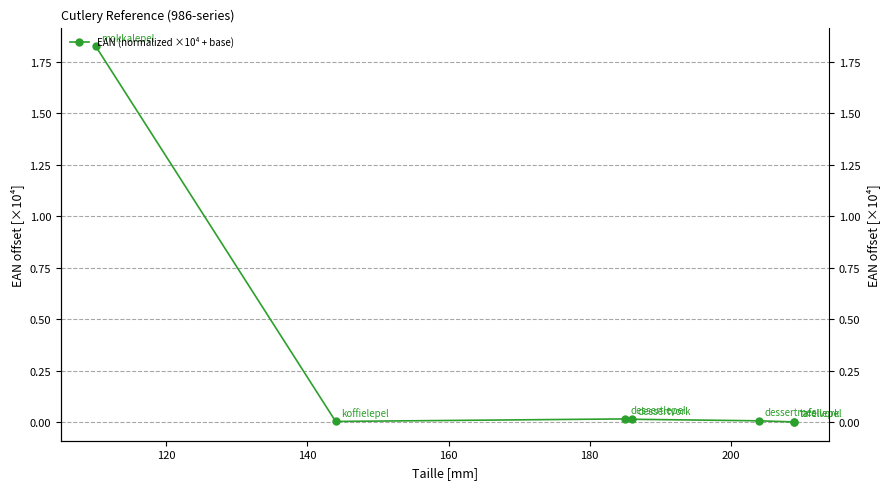

Reading right to left, extract all data points from this chart.

0.0	0.0	0.0	0.0	0.0	0.0	1.8